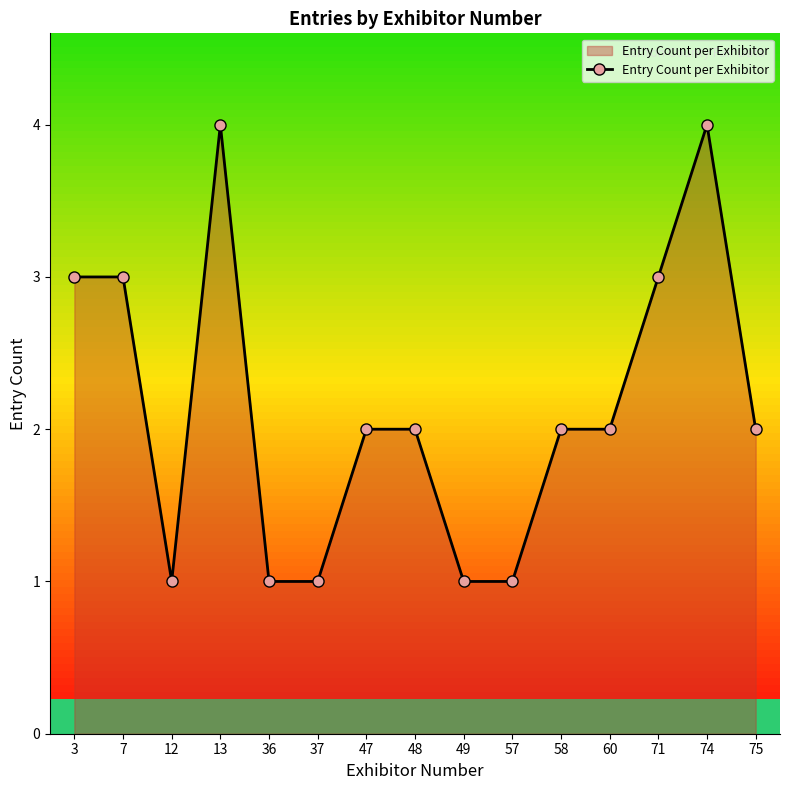

Between 71 and 60, which is larger?

71